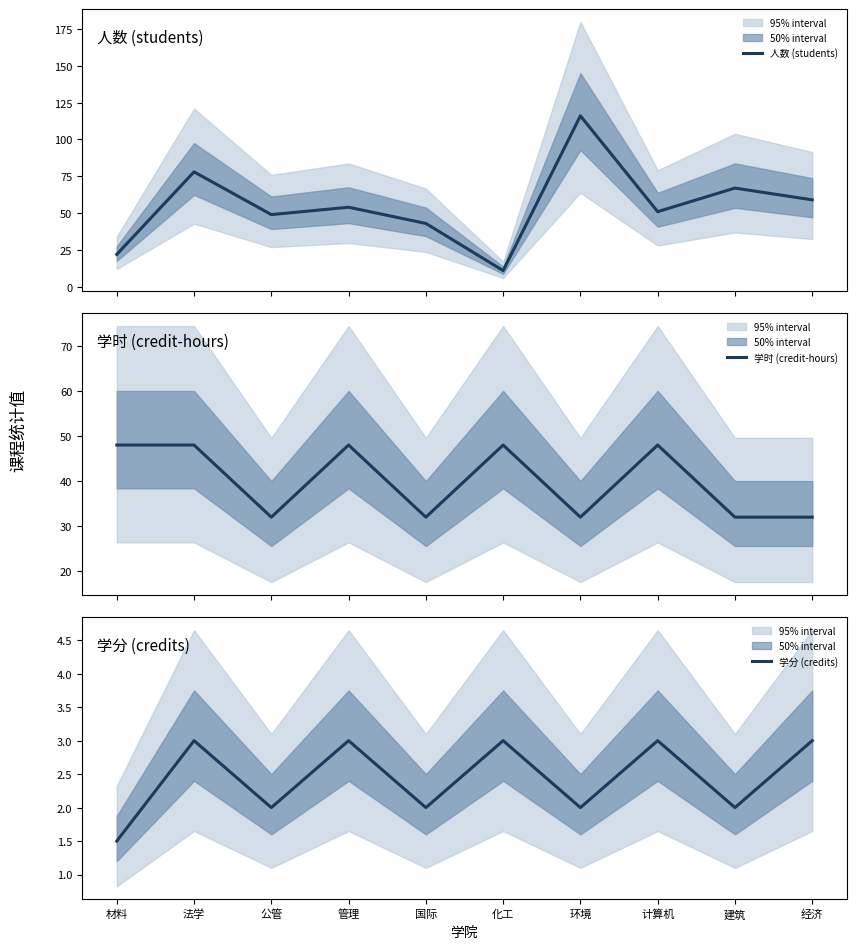

What is the value of the 学时 (credit-hours) point at the 7th from the left?

32.0